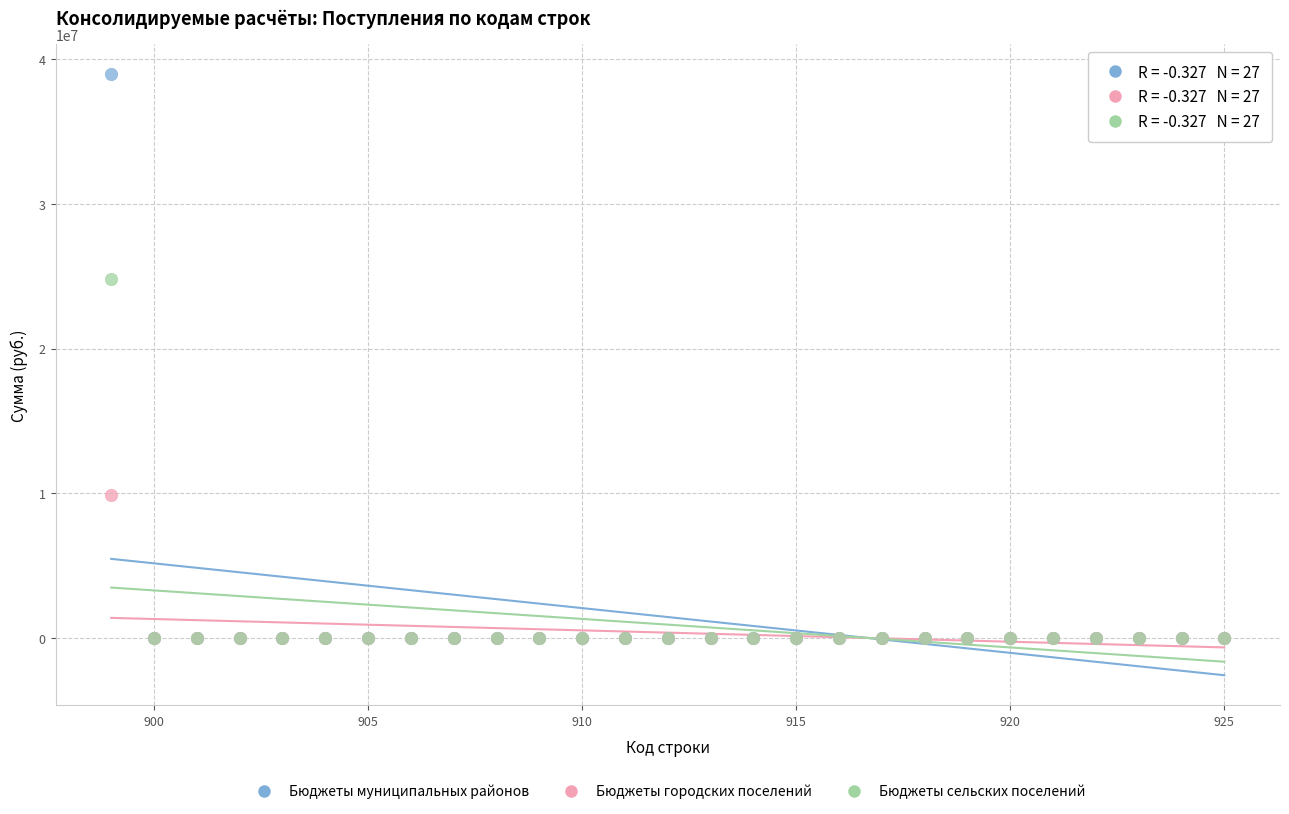

Across all series, what Y value is closest to 19493407?

24839942.1